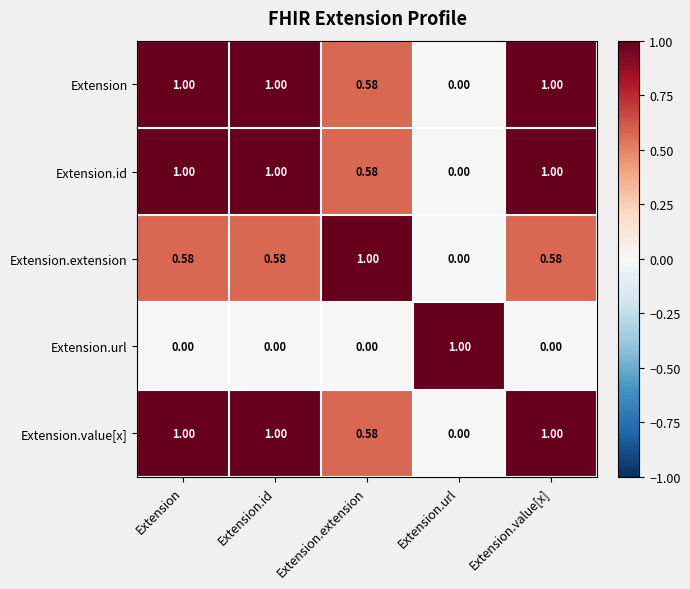

Is the value of Extension.value[x] at Extension.extension greater than the value of Extension.url at Extension.value[x]?

Yes